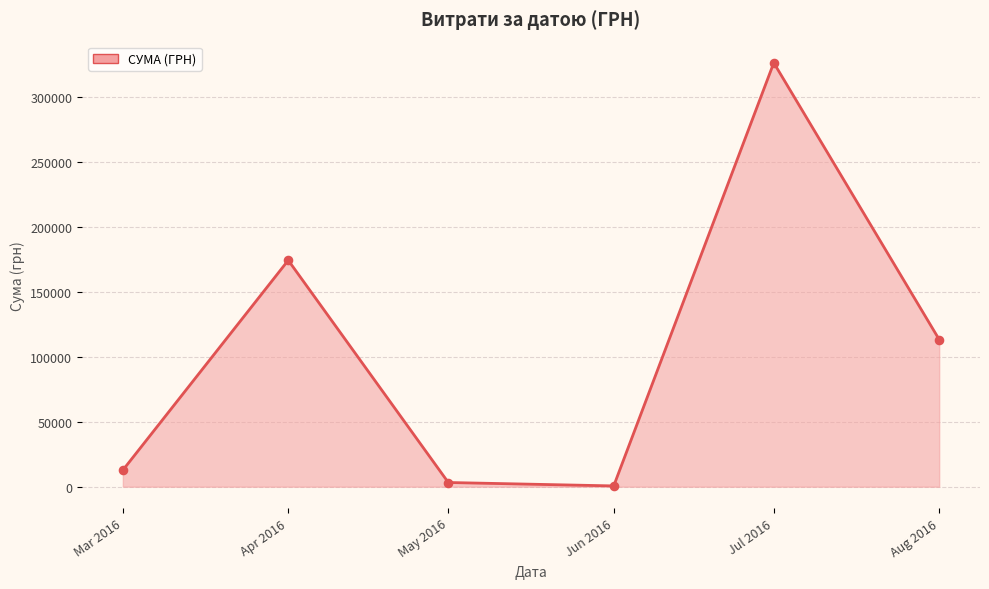

What is the change in value from Jul 2016 to Aug 2016?

-213173.8